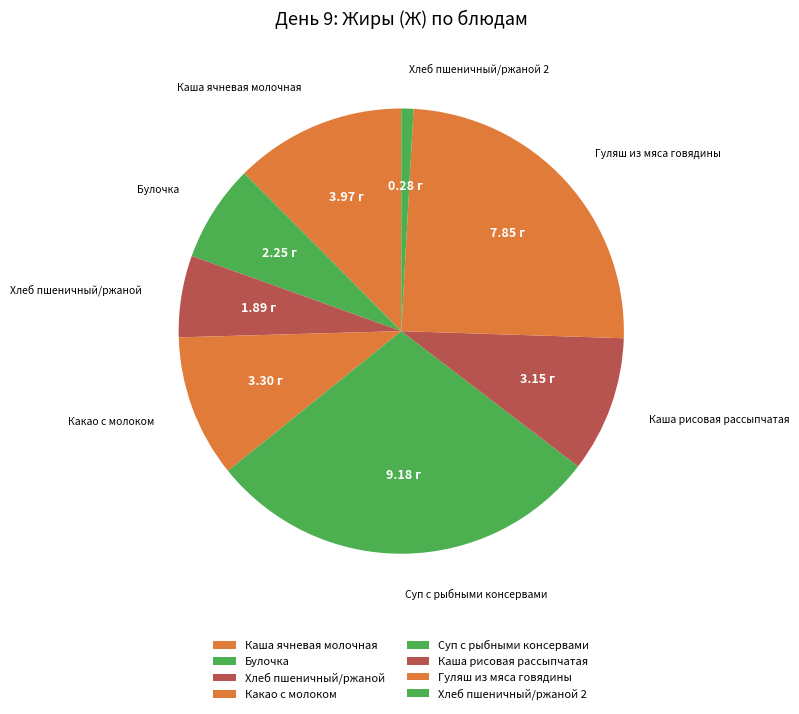

Which slice is the largest?

Суп с рыбными консервами